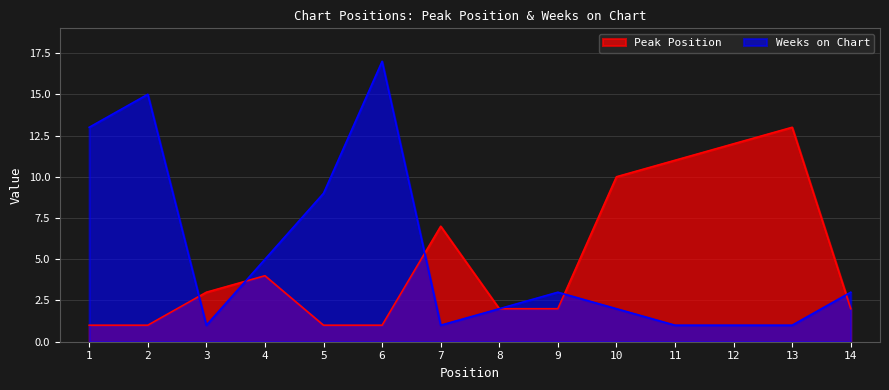

Rank the series by their maximum value, from highest to lowest.

Weeks on Chart, Peak Position